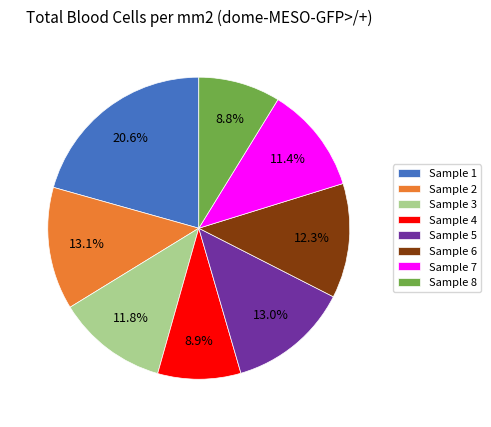

Count the number of slices in the pie.

8